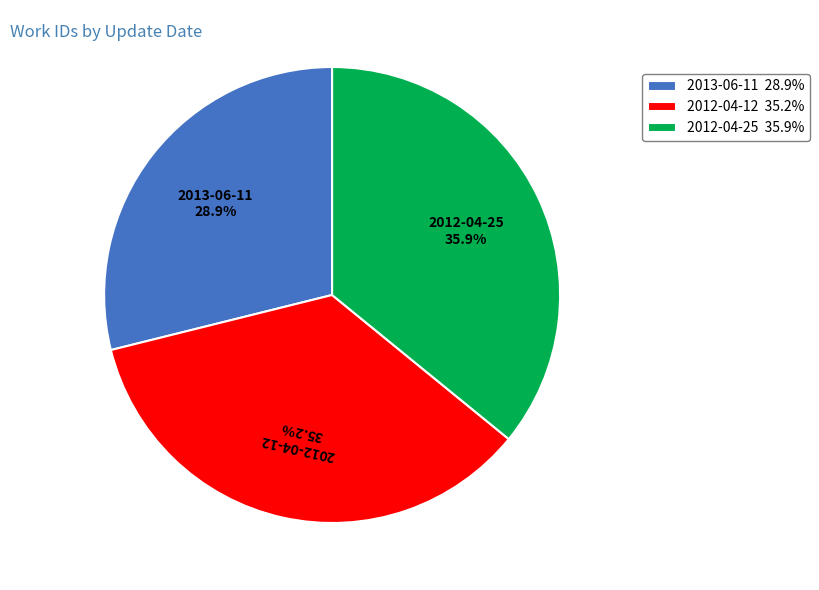

Which has a higher value, 2013-06-11 or 2012-04-25?

2012-04-25